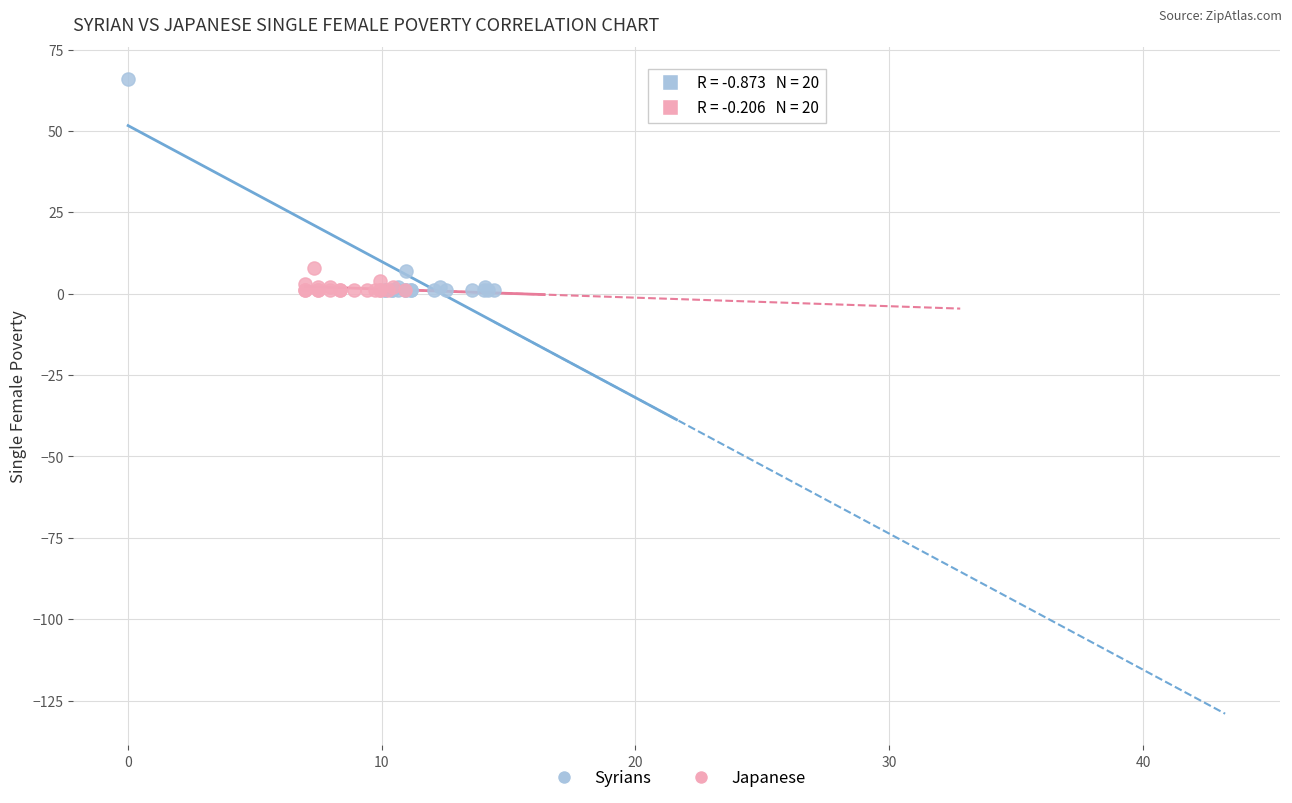

Which series reaches the maximum Y coordinate?

Syrians